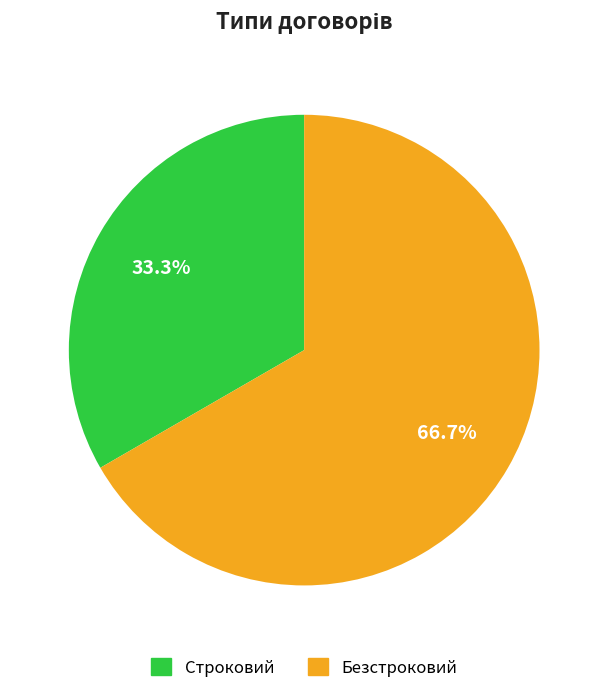

True or false: Строковий accounts for 33% of the total.

True